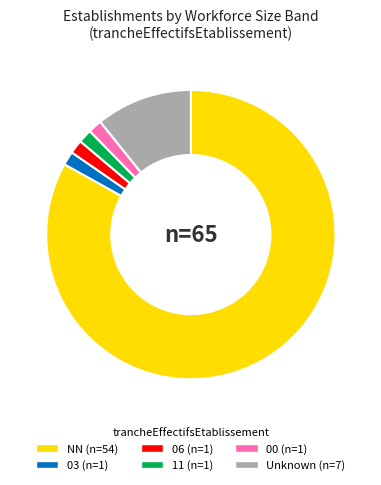

Is there a majority slice in this chart?

Yes